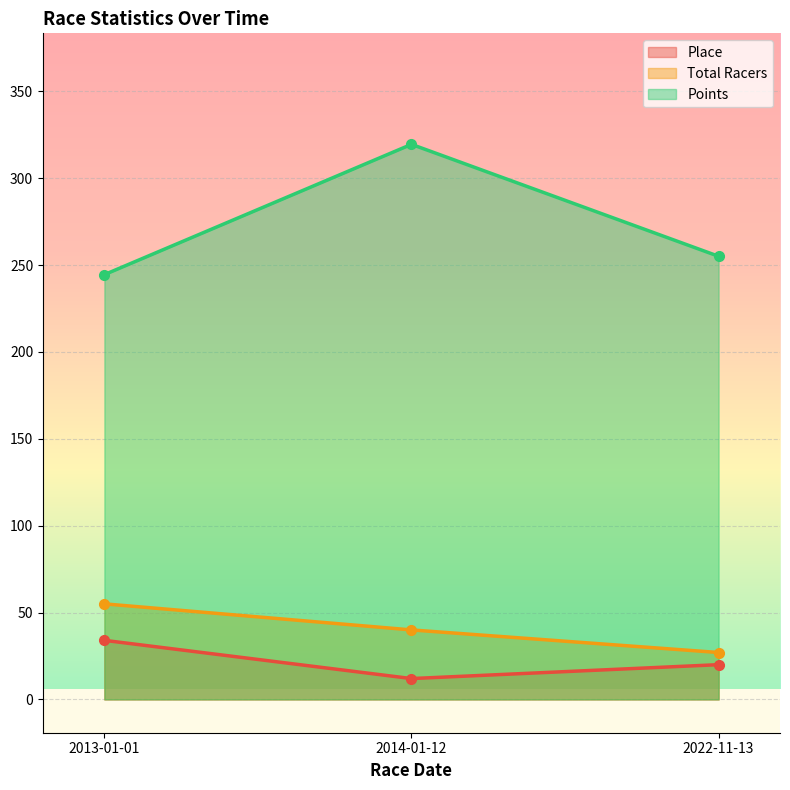

At which category does the chart reach its peak across all series?

2014-01-12